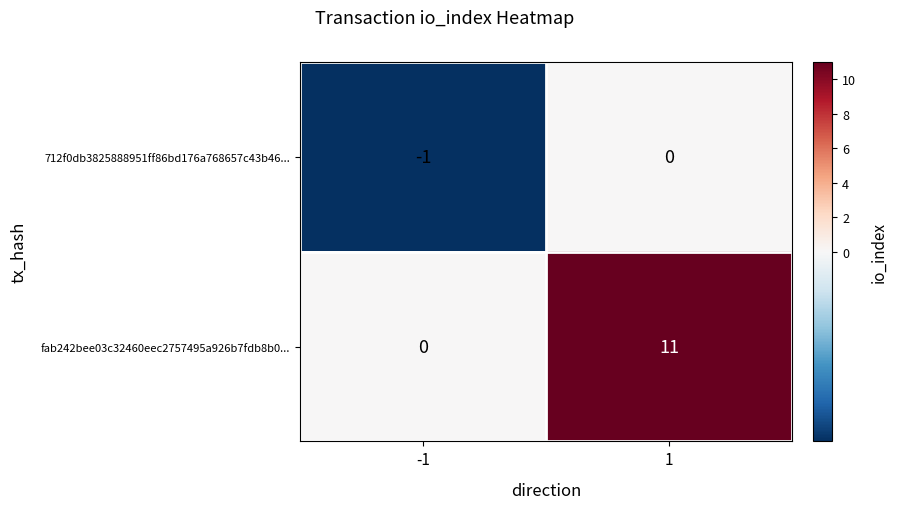

Rank the series by their maximum value, from lowest to highest.

712f0db3825888951ff86bd176a768657c43b46..., fab242bee03c32460eec2757495a926b7fdb8b0...